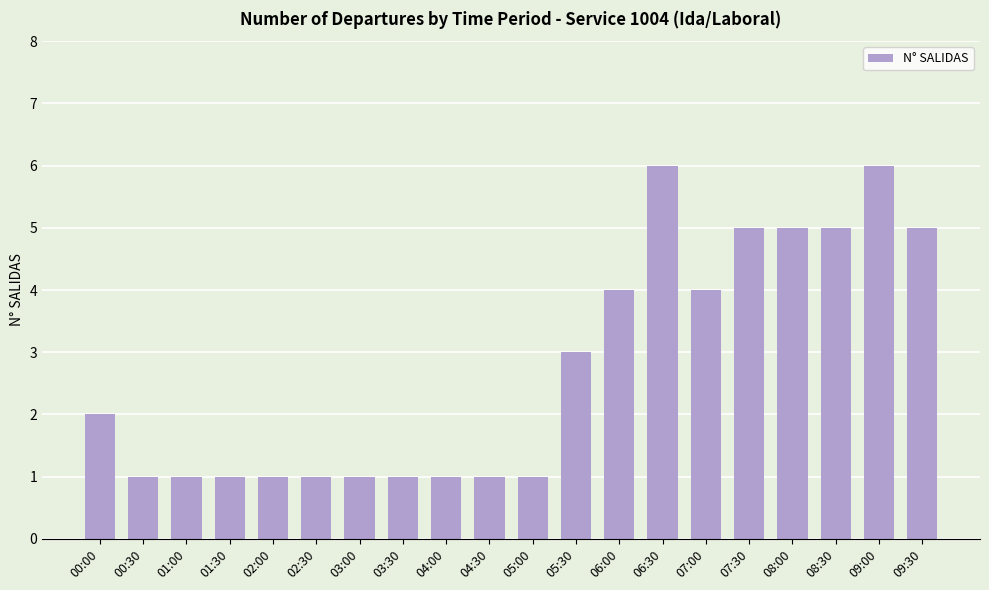

How many values are between 1 and 5?

18